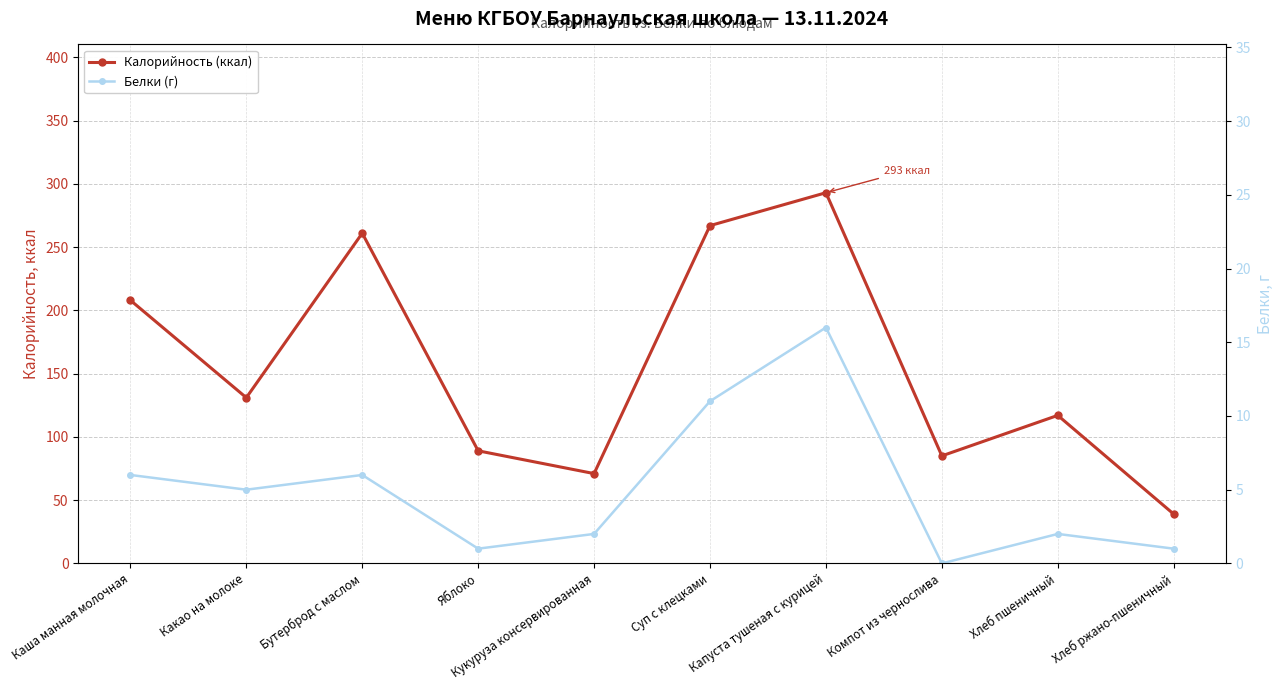

Reading left to right, extract all data points from this chart.

Калорийность (ккал): 208	131	261	89	71	267	293	85	117	39
Белки (г): 6	5	6	1	2	11	16	0	2	1